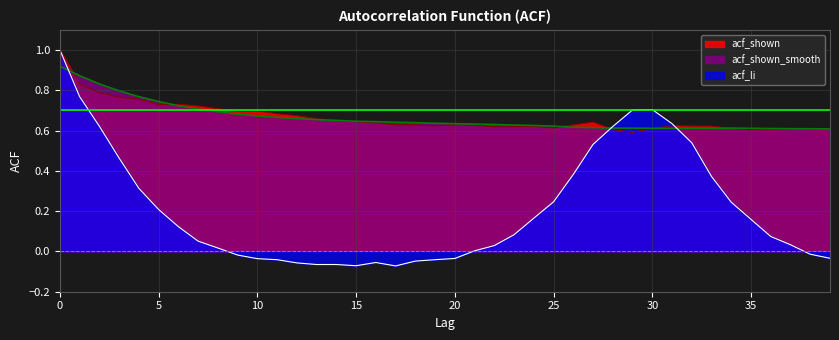

What is the total value across all series at 5?

1.7